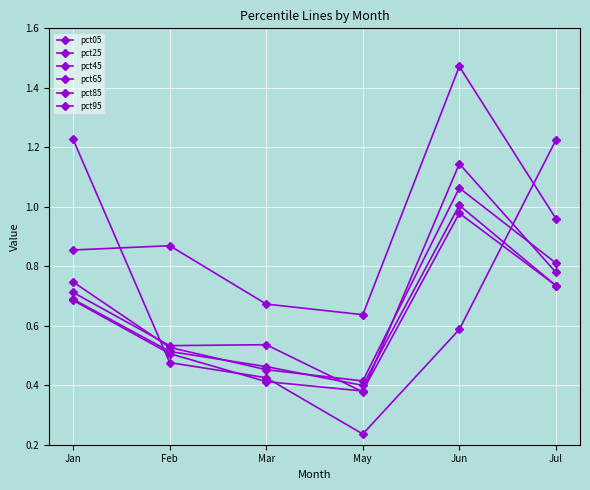

Which series has the widest spread of values?

pct05